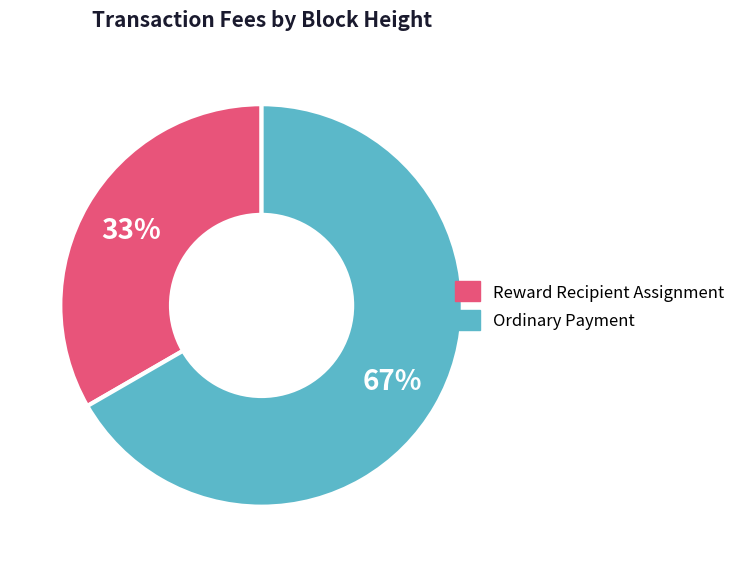

Is there a majority slice in this chart?

Yes